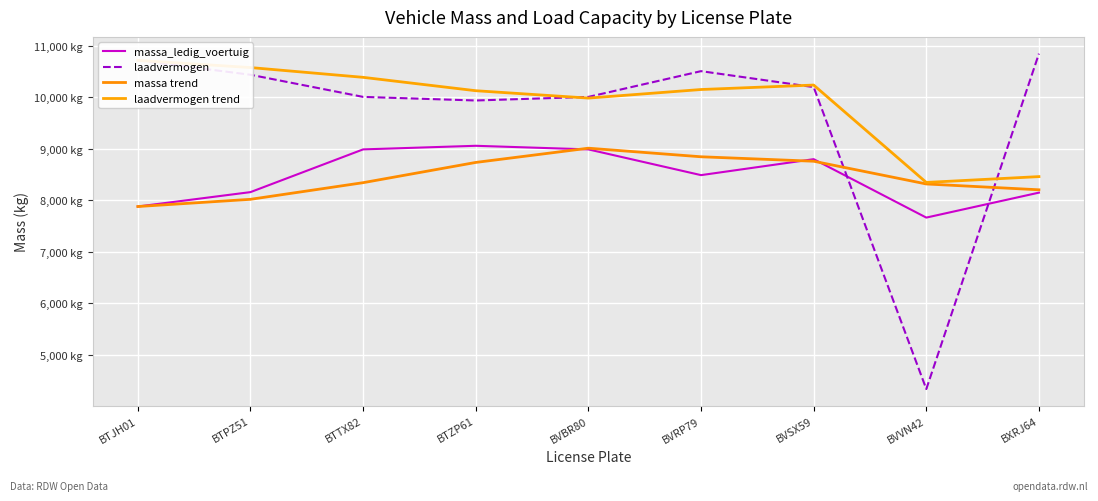

What is the sum of the massa trend values at BTPZ51 and BVSX59?

16780.0